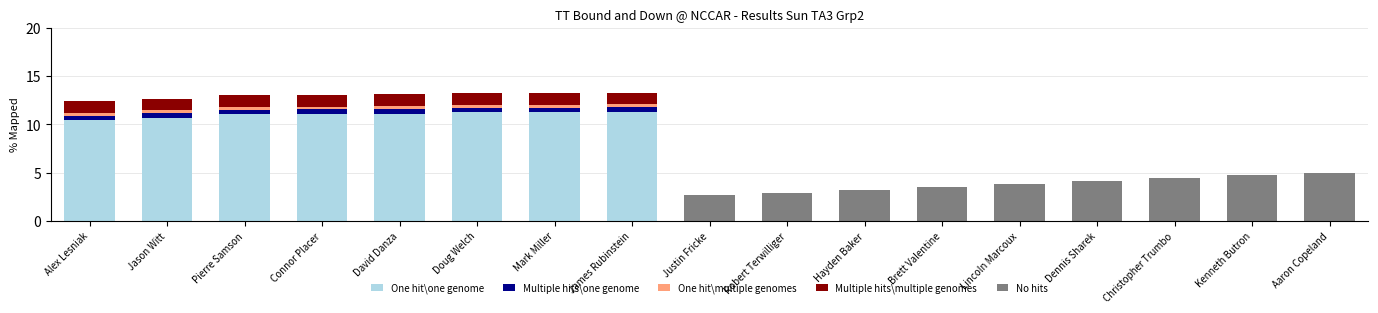

What is the sum of the One hit\one genome values at Connor Placer and Christopher Trumbo?

11.0